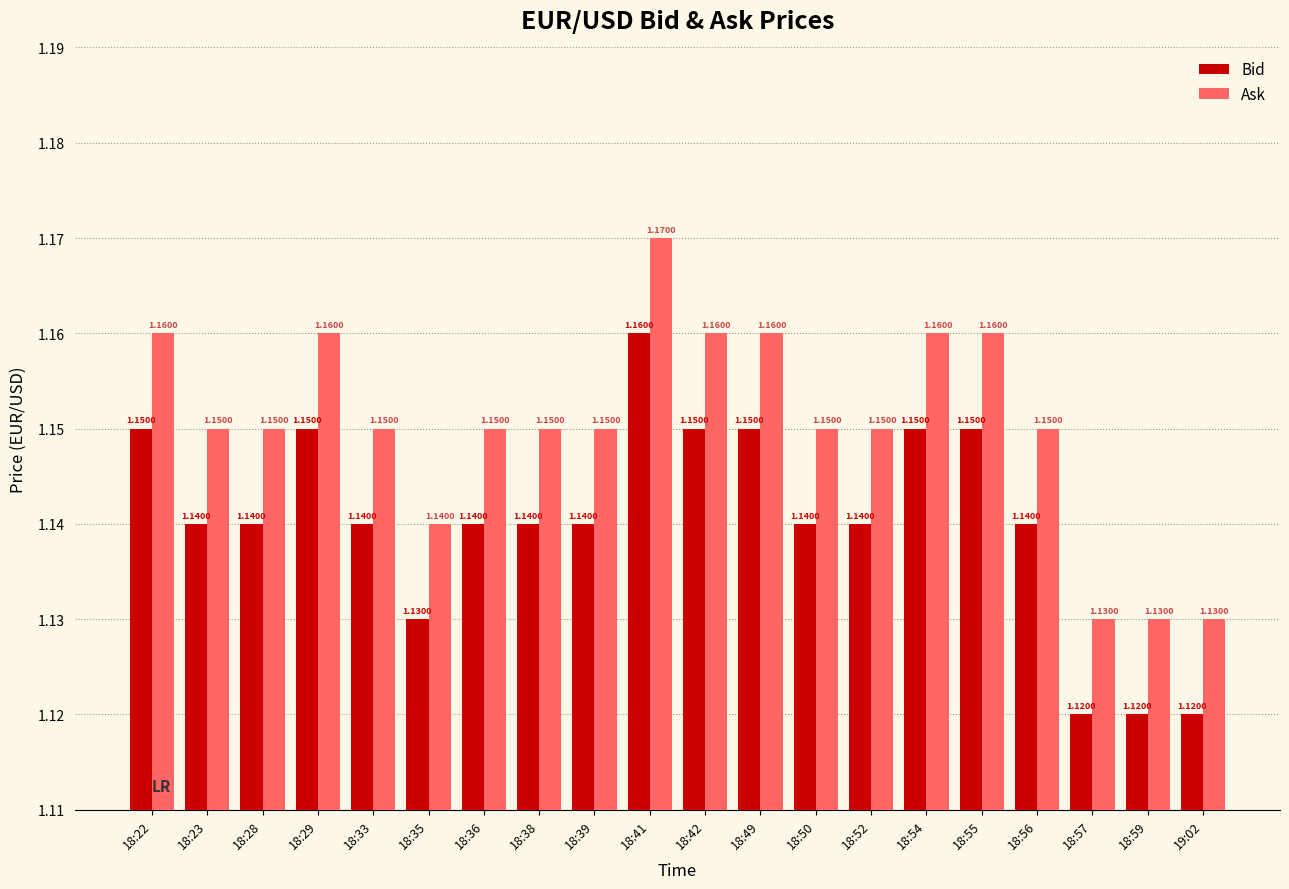

How many series are shown in this chart?

2